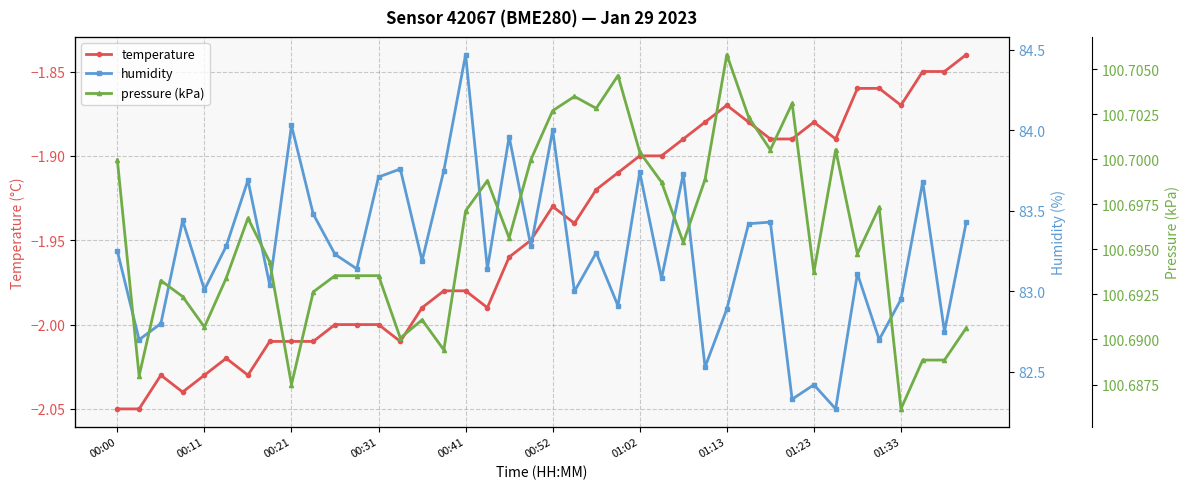

The value of temperature at 10 is -2.8. True or false?

False